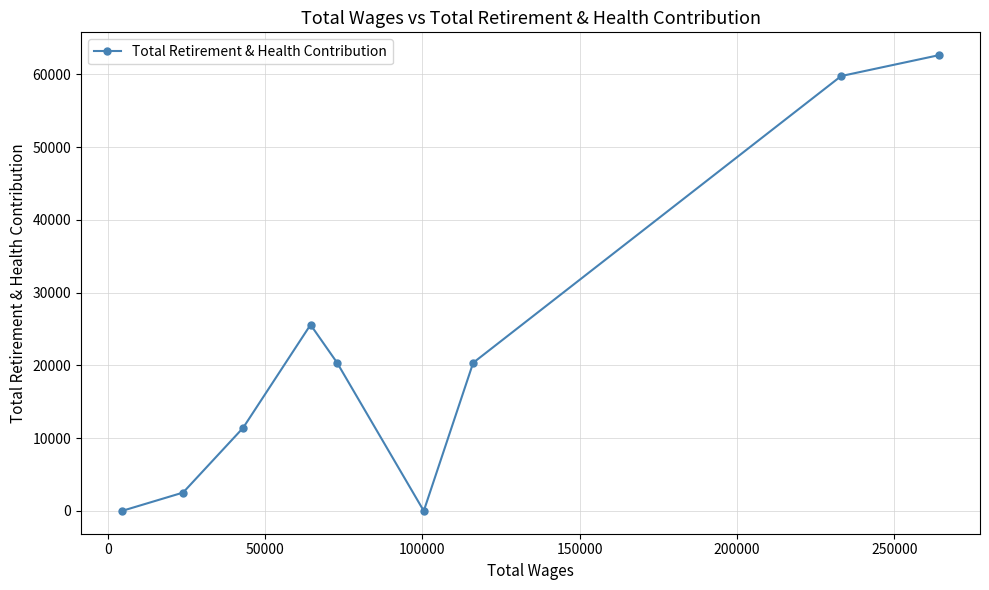

How many series are shown in this chart?

1